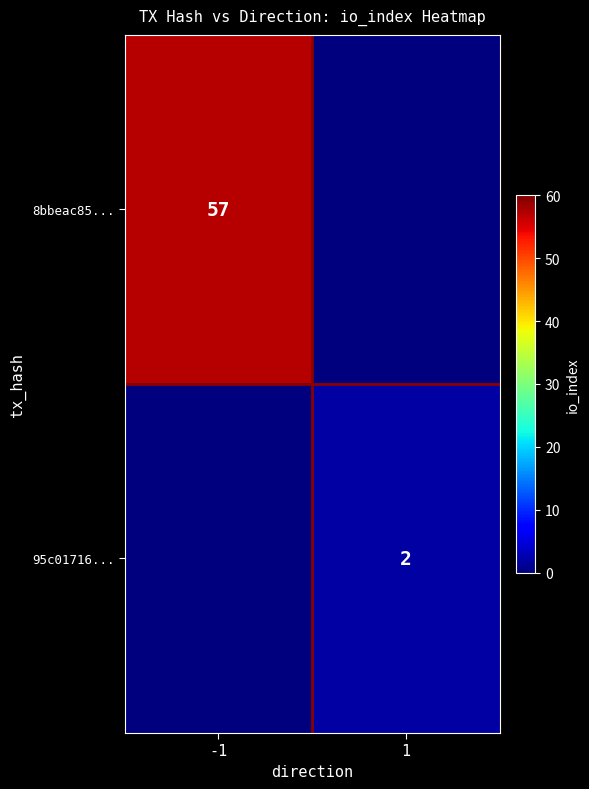

Is the value of 95c01716... at 1 greater than the value of 8bbeac85... at -1?

No